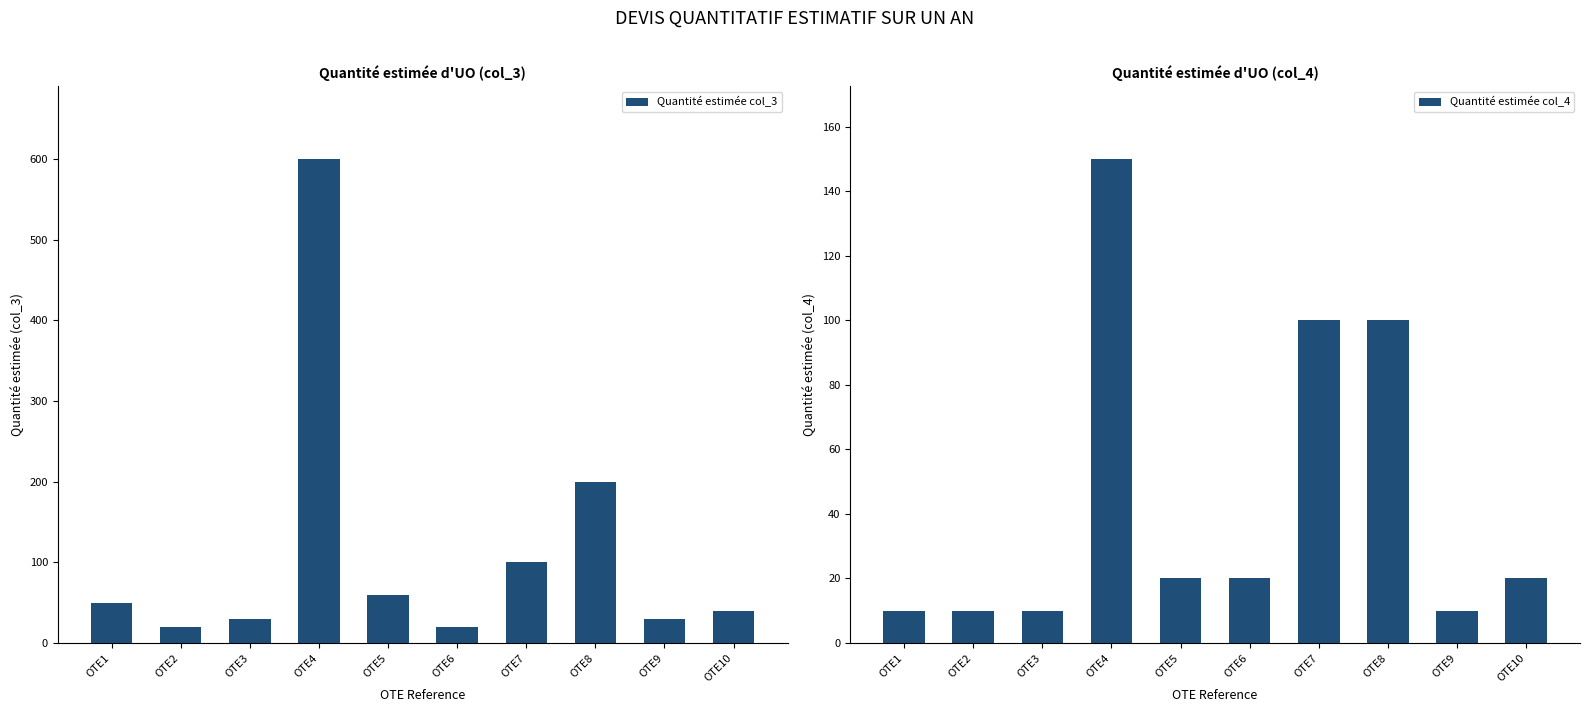

How many values in the Quantité estimée col_3 series are below 50?

5